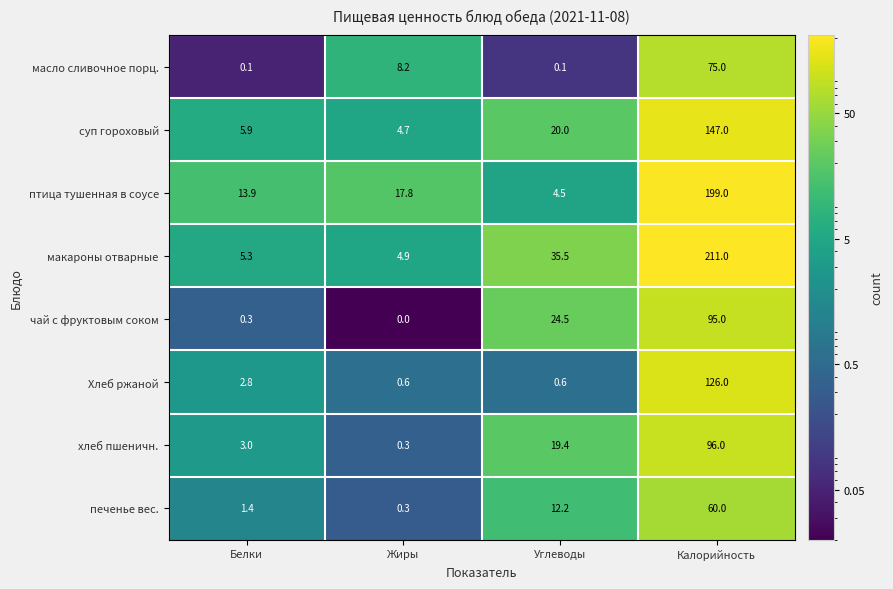

The value of чай с фруктовым соком at Белки is 0.3. True or false?

True